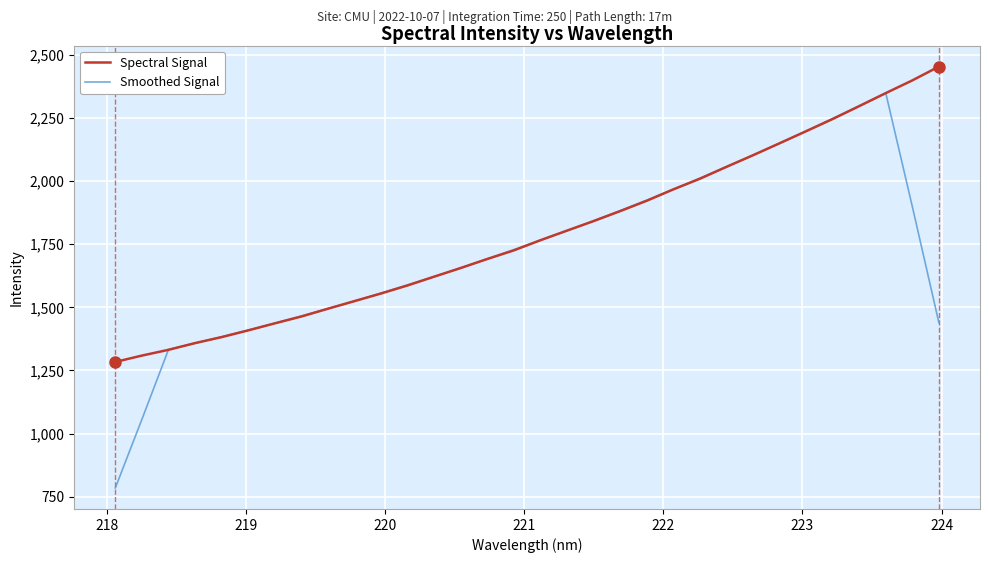

What is the minimum value shown in the chart?

784.8